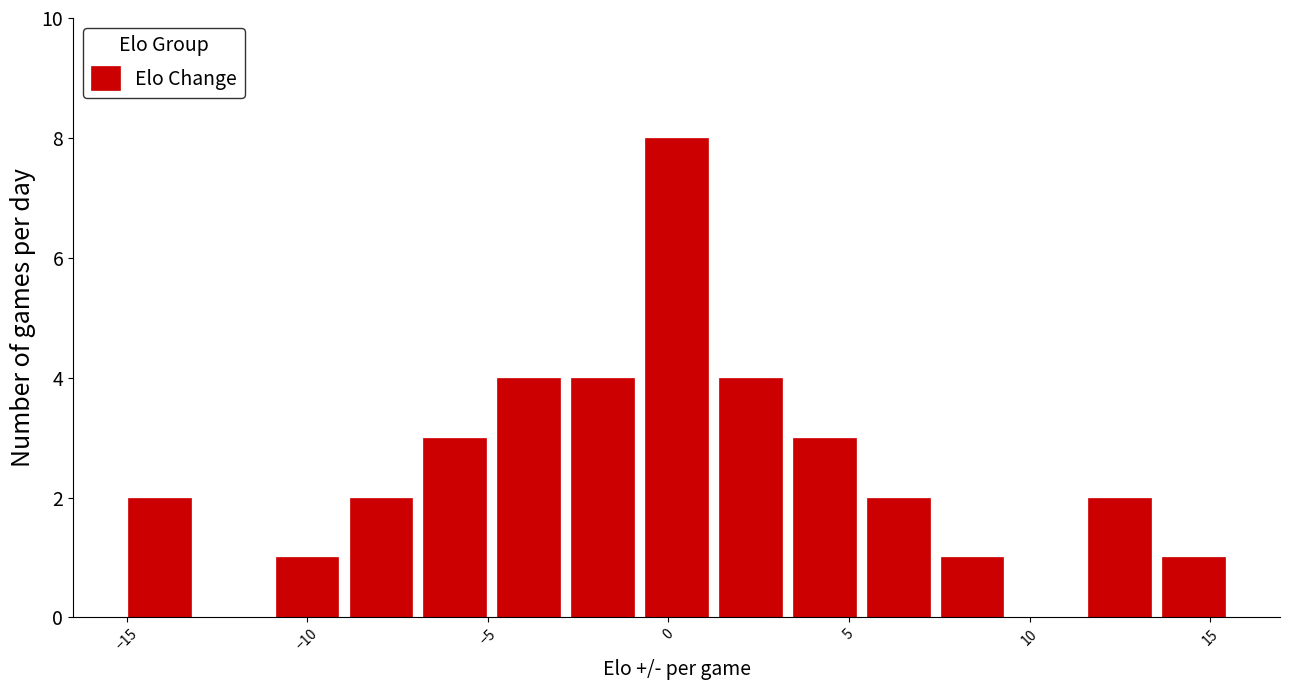

Which range on the x-axis has the tallest bar?

-1.0 to 1.0